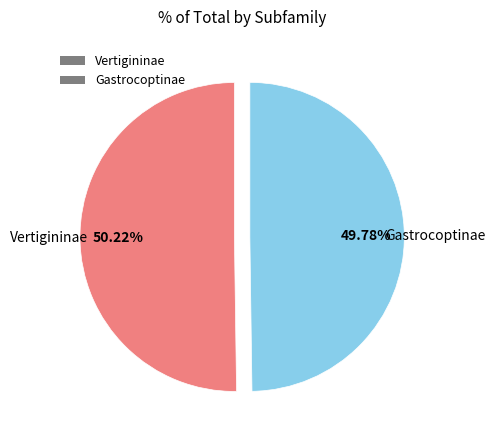

Is the sum of Gastrocoptinae and Vertigininae greater than half?

Yes